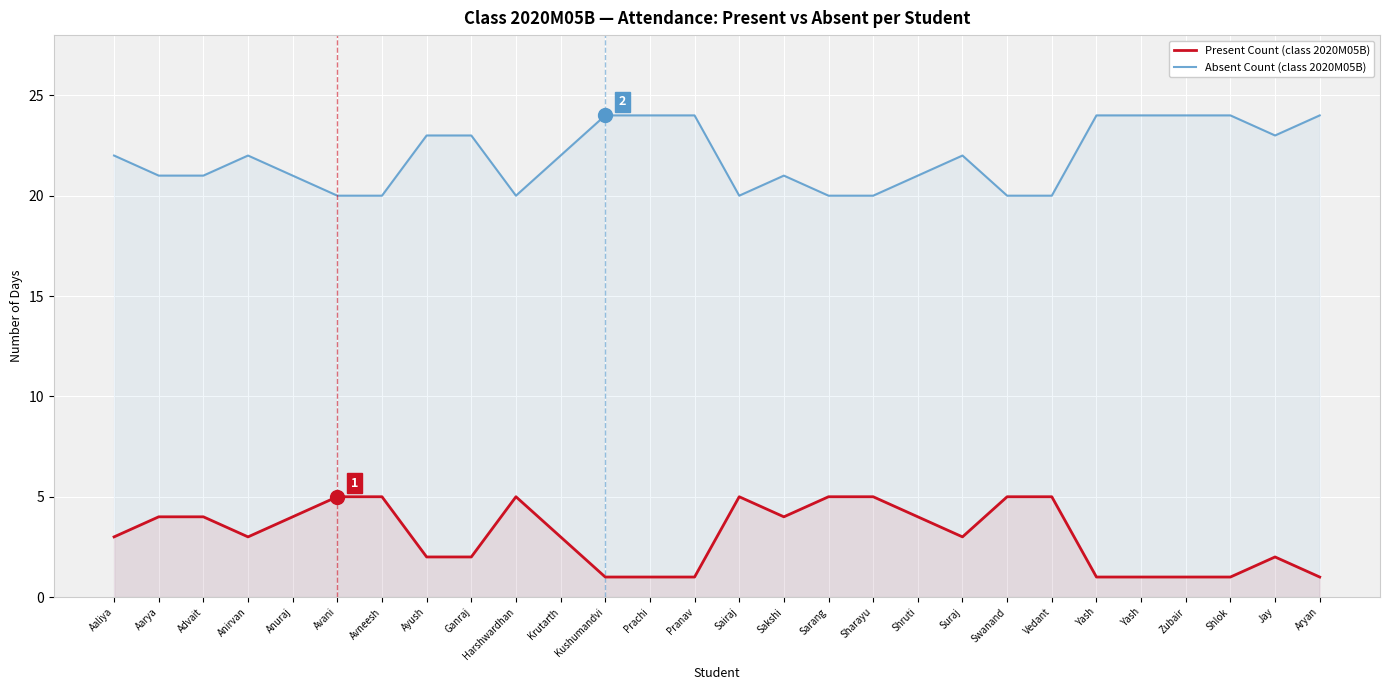

In Absent Count (class 2020M05B), how many points are higher than both neighbors (excluding endpoints)?

3